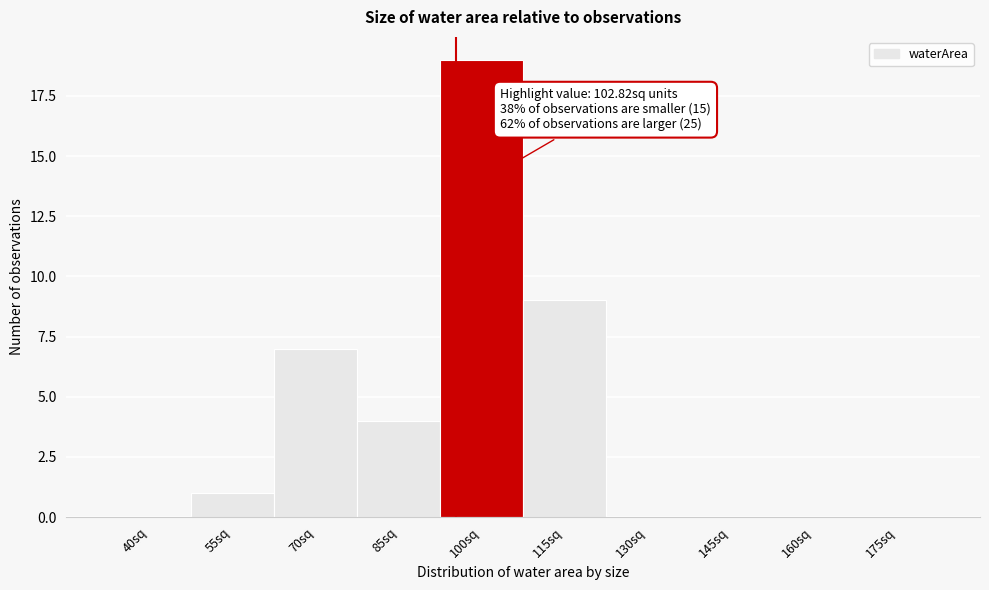

Reading left to right, transcribe all the data shown in this chart.

40sq=0	55sq=1	70sq=7	85sq=4	100sq=19	115sq=9	130sq=0	145sq=0	160sq=0	175sq=0